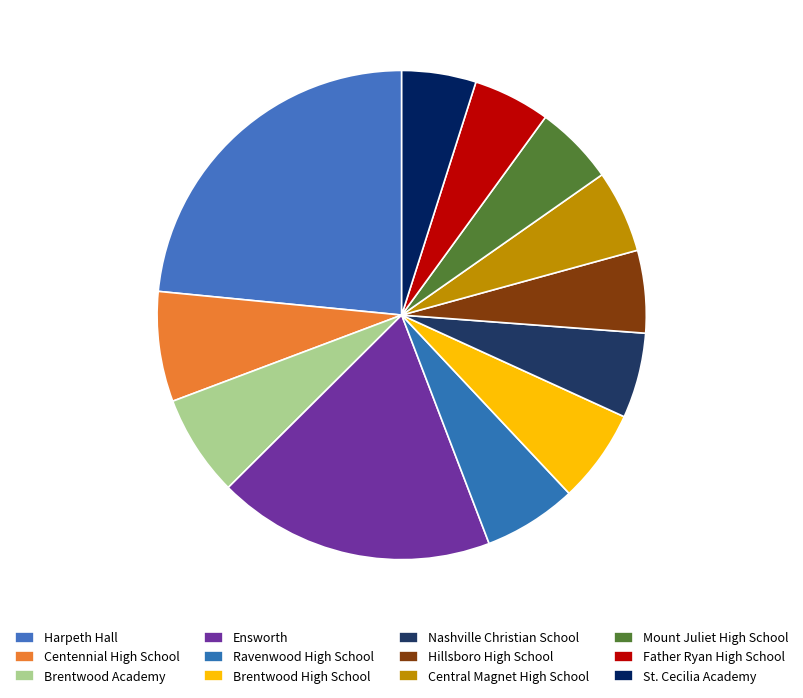

What is the largest slice in the pie chart?

Harpeth Hall